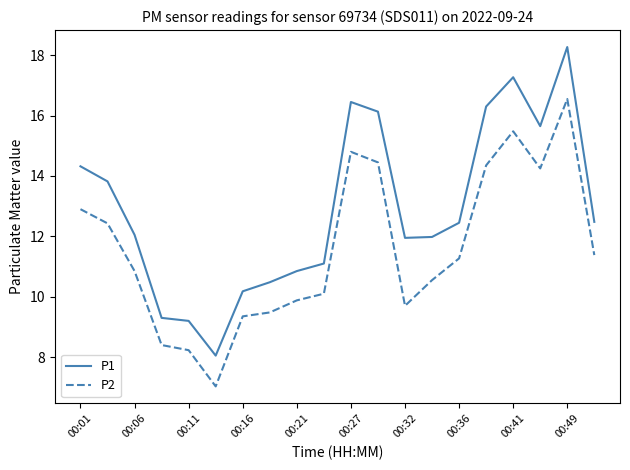

Which series has the widest spread of values?

P1